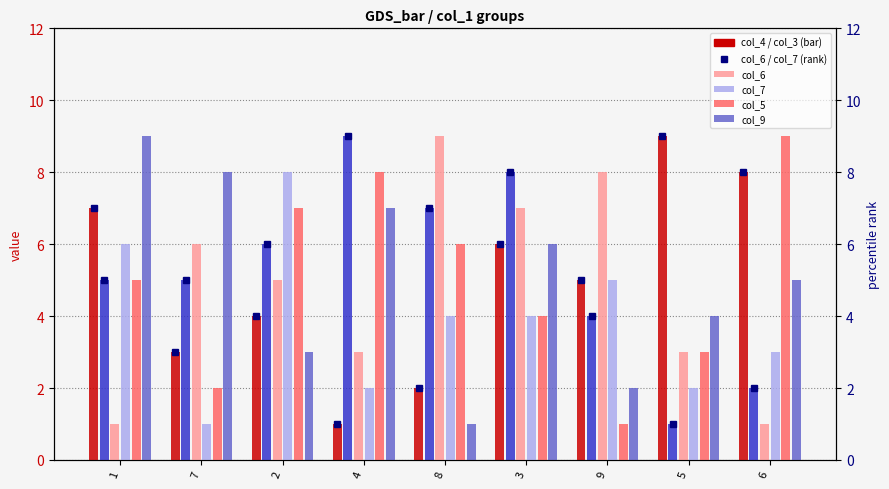

Where does the col_4 series first go above 5?

1